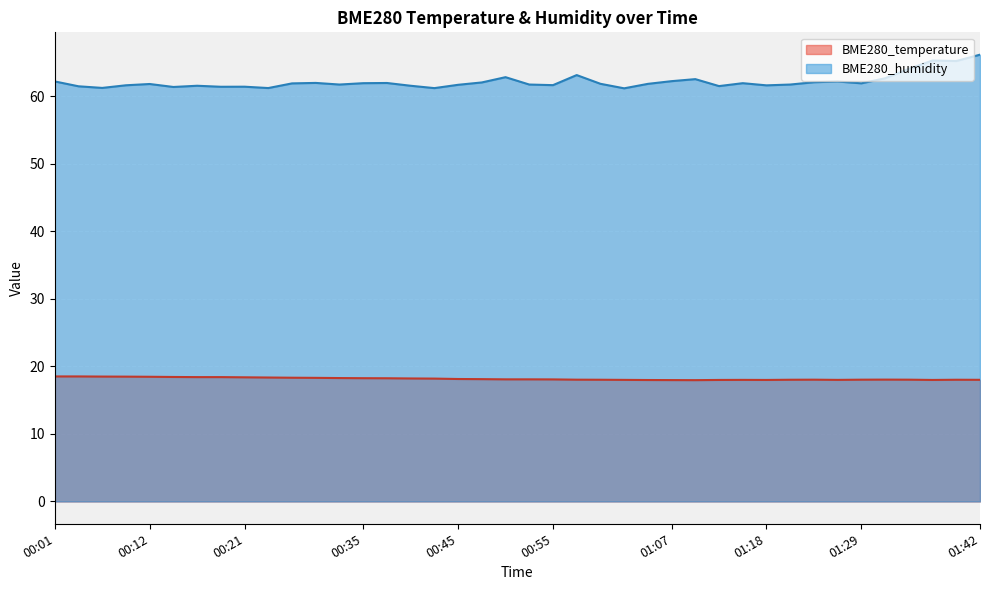

What is the value of the BME280_humidity point at the 12th from the left?

61.9